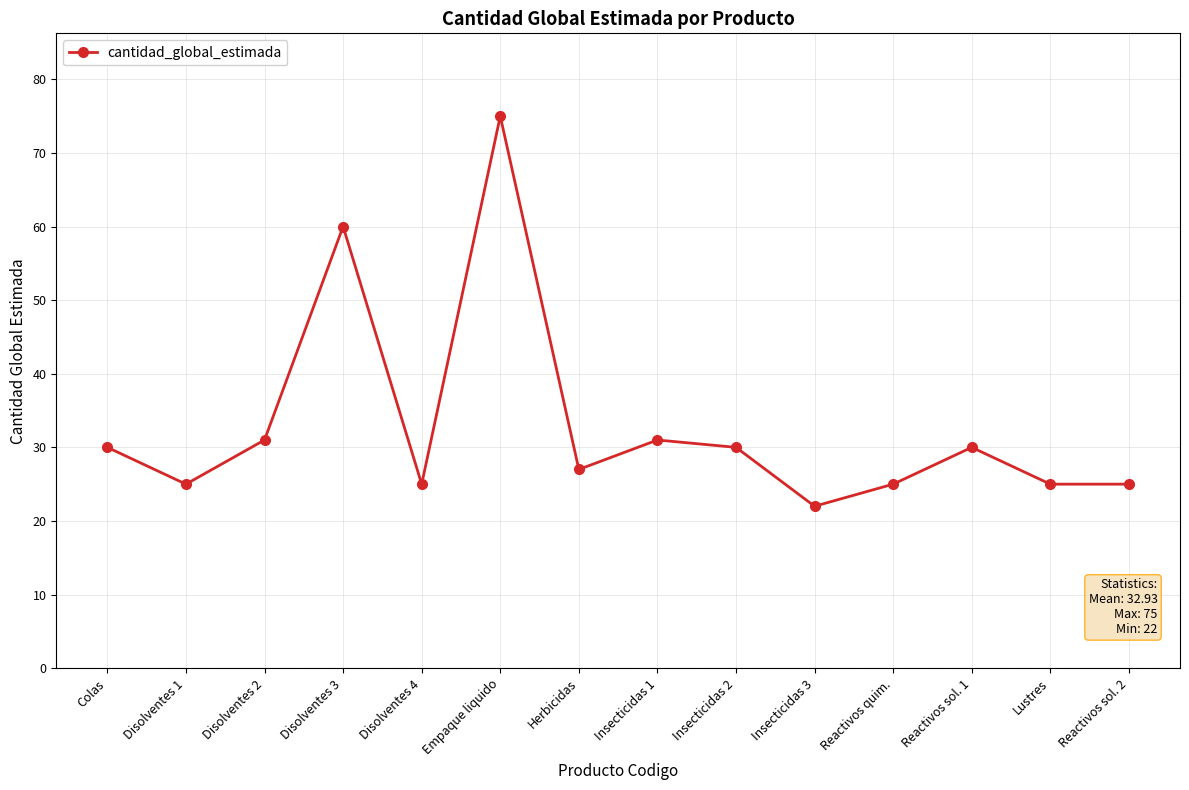

What is the label of the 3rd point from the right?

Reactivos sol. 1